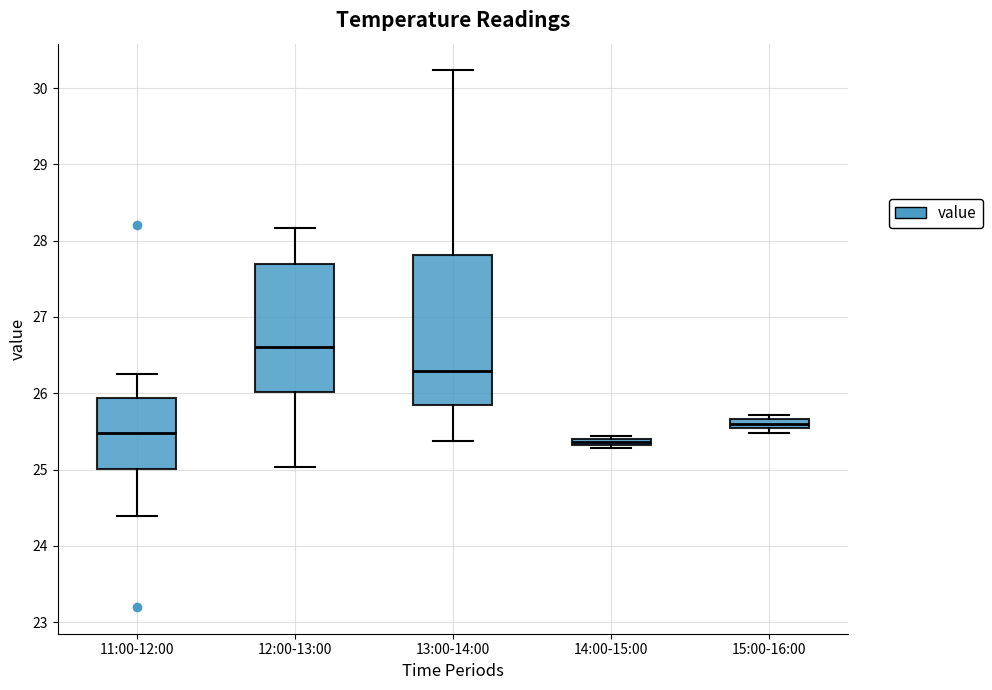

Where does the median line of the box for 12:00-13:00 sit on the y-axis? The values are not printed on the chart, so give them approximately, as read against the axis.

26.6